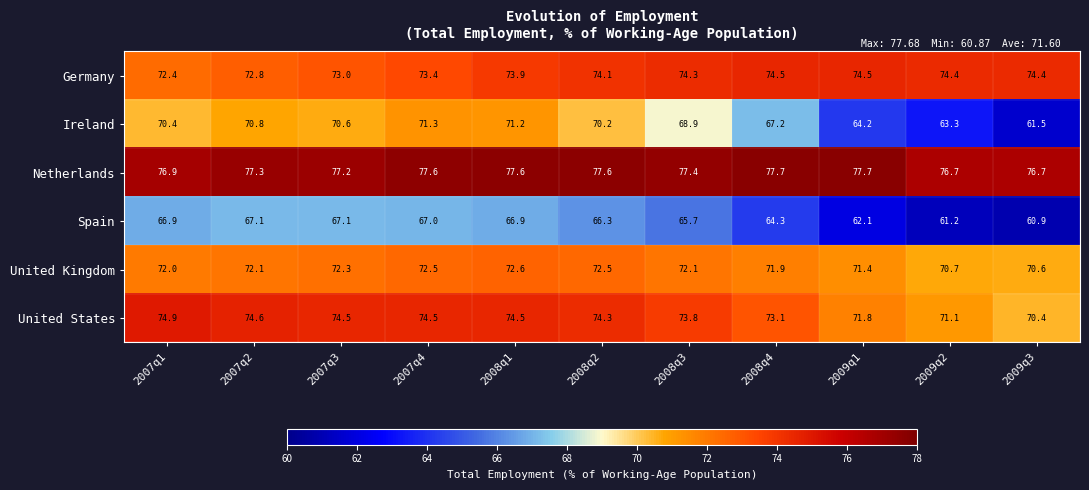

Which series has the largest total across all categories?

Netherlands